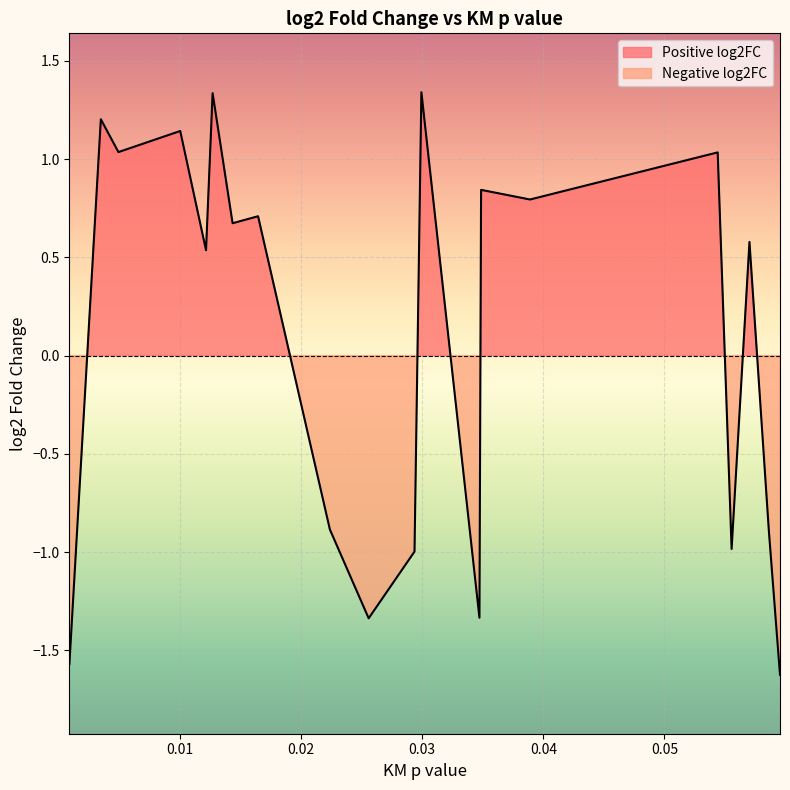

Which has a higher value, 0.0389016561141783 or 0.0143385632566402?

0.0389016561141783